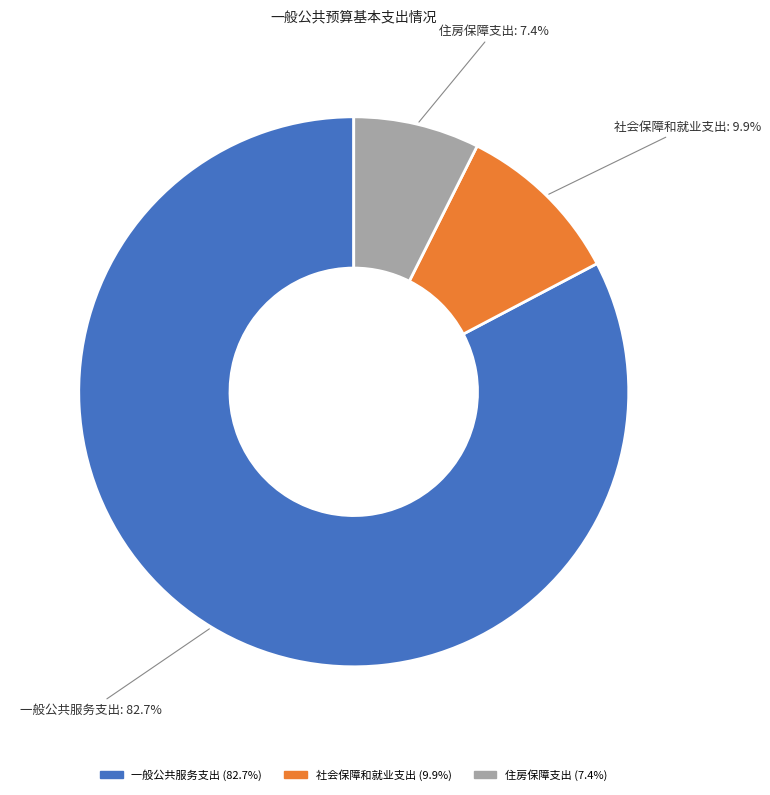

How many slices are in this pie chart?

3